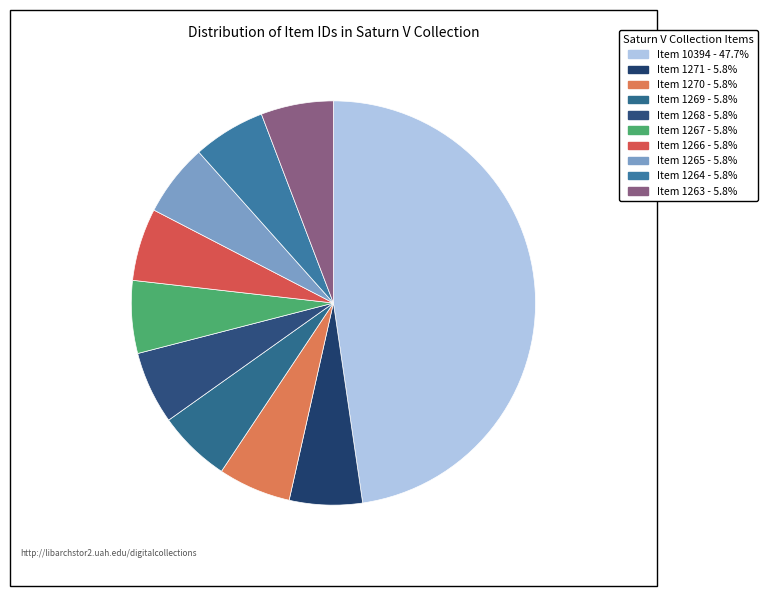

Count the number of slices in the pie.

10